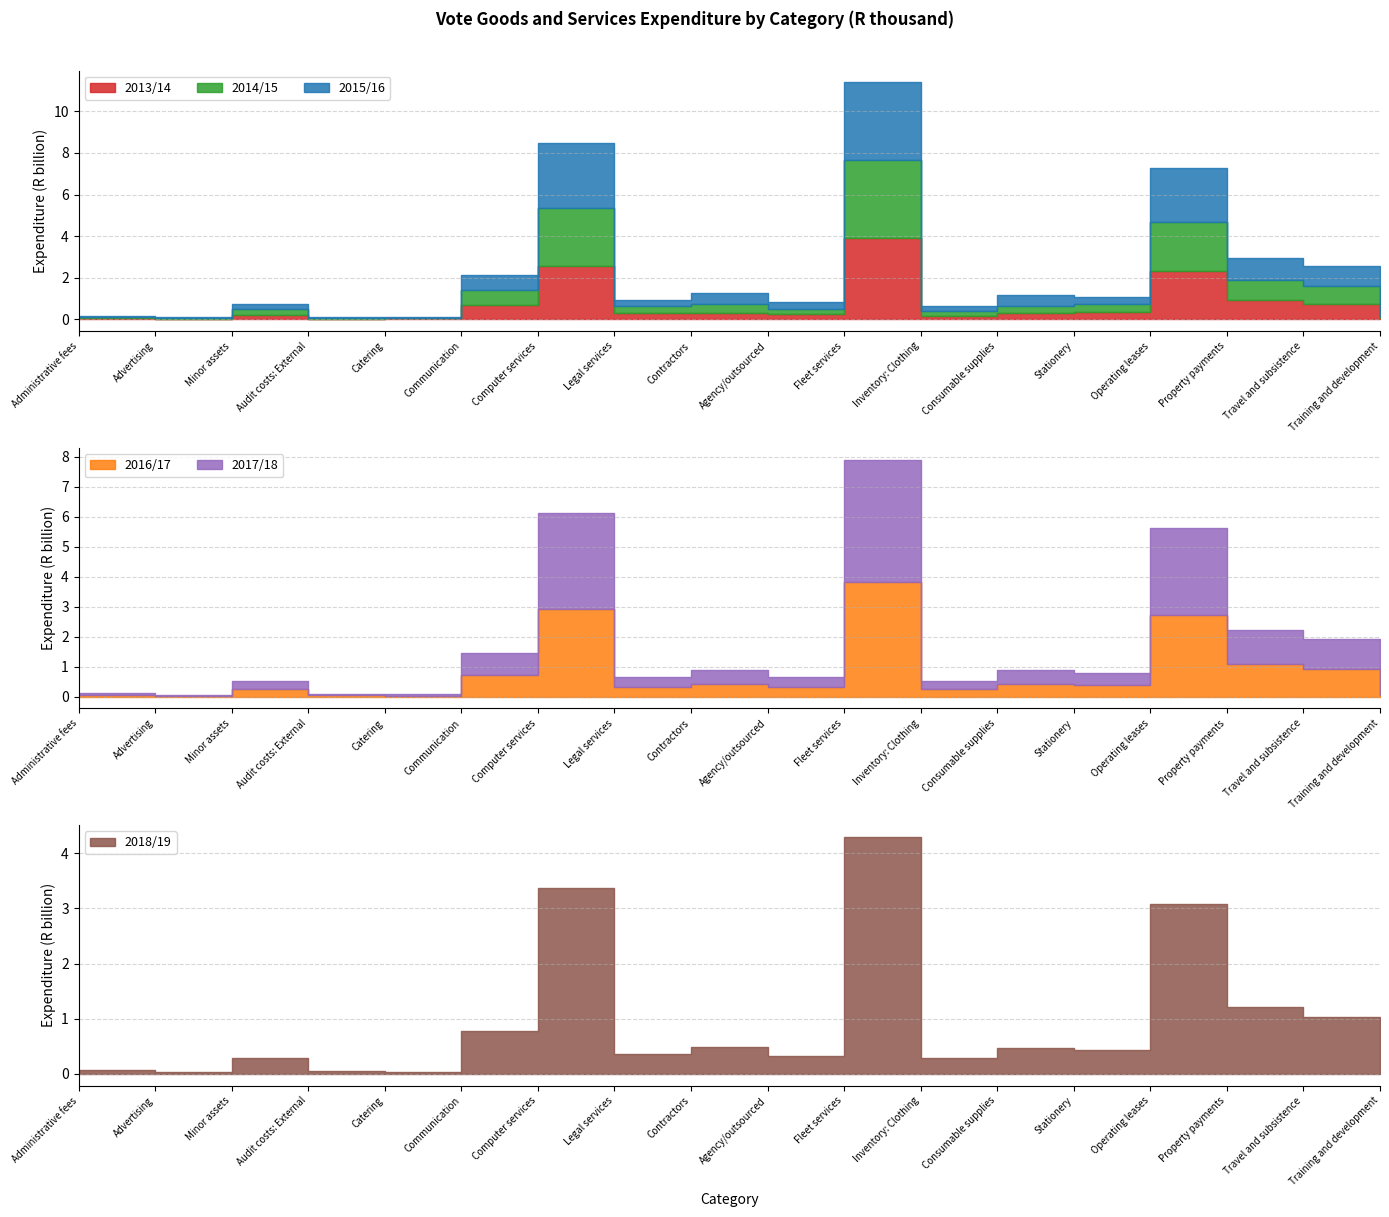

True or false: 2017/18 has more than 0 interior local peaks.

True